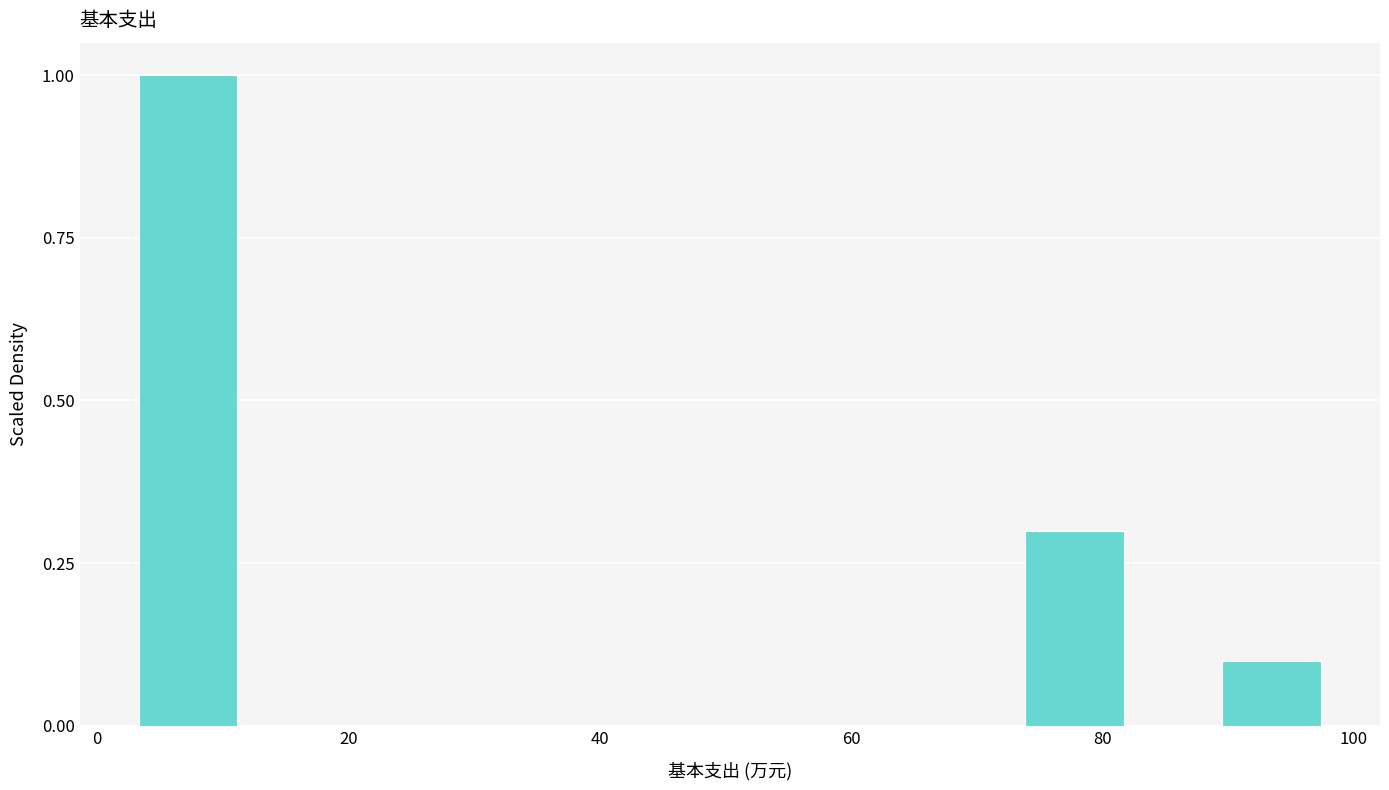

Around what value on the x-axis is the tallest bar? Give the approximate position of its centre, as read against the axis.

8